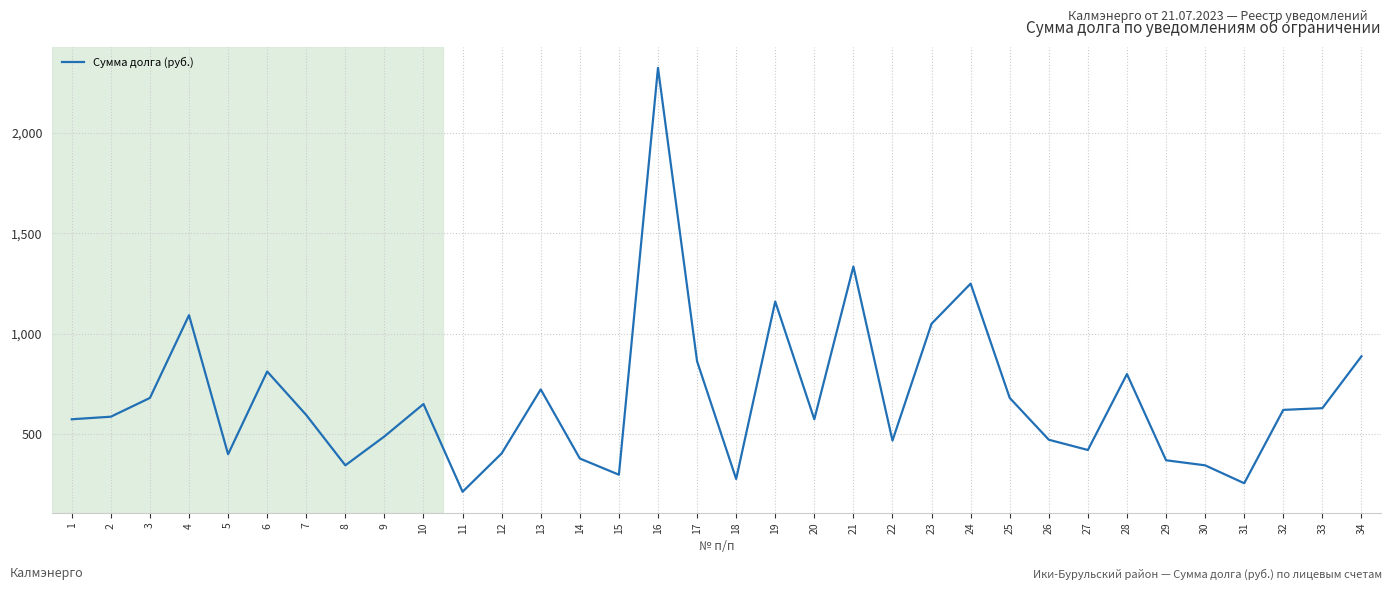

What is the maximum value shown in the chart?

2324.8